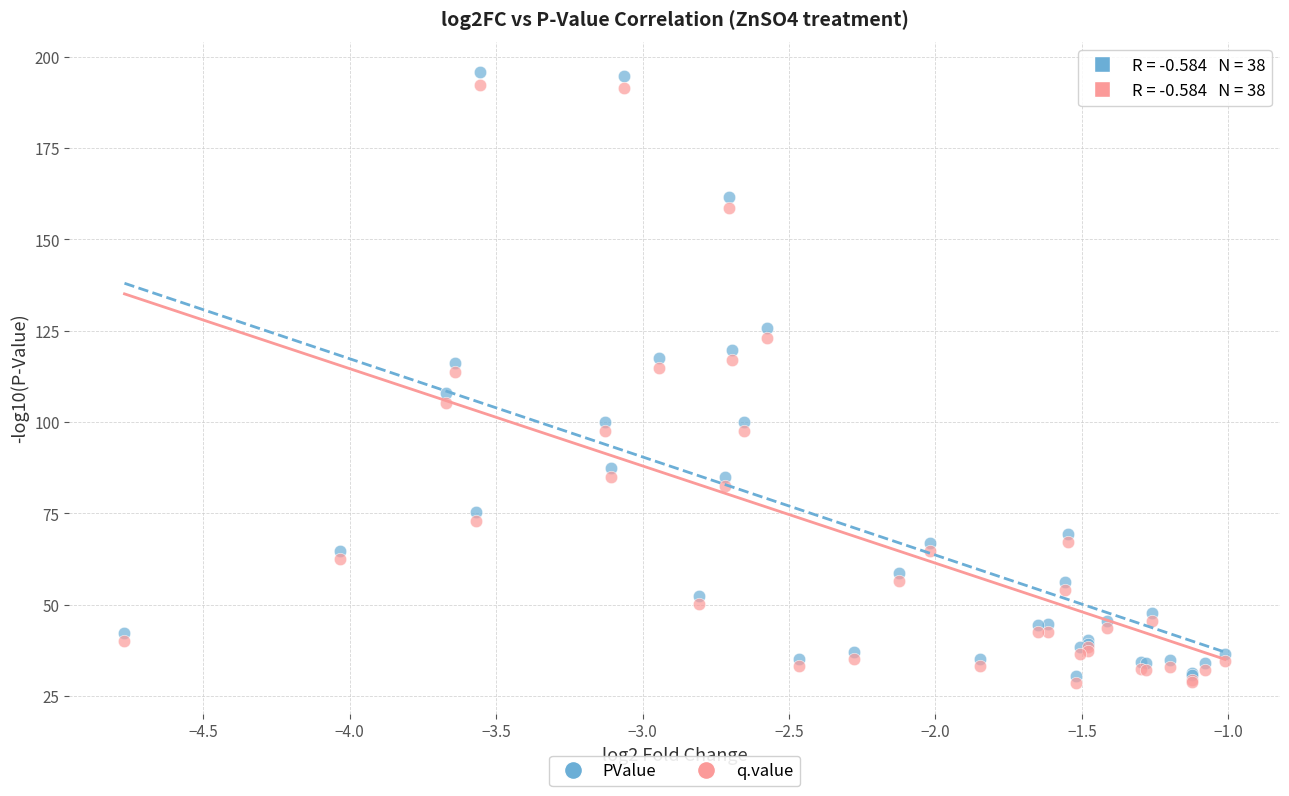

What are all the series names shown in the legend?

PValue, q.value